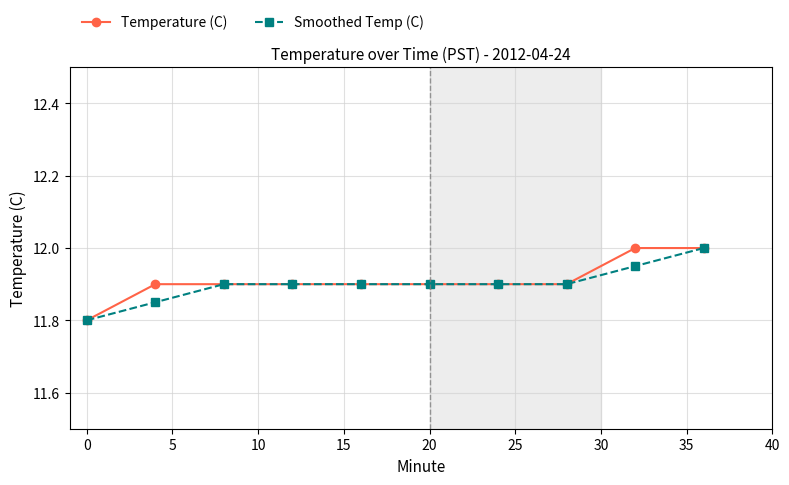

What is the greatest value displayed?

12.0